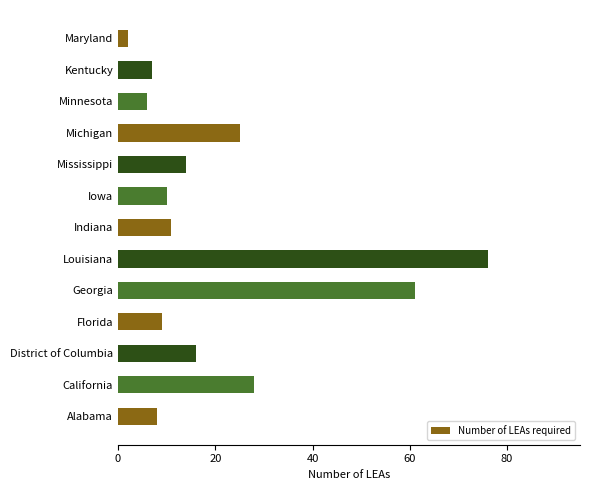

Which label corresponds to the smallest value in the chart?

Maryland